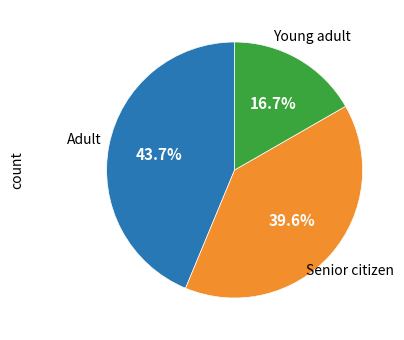

Is there a majority slice in this chart?

No